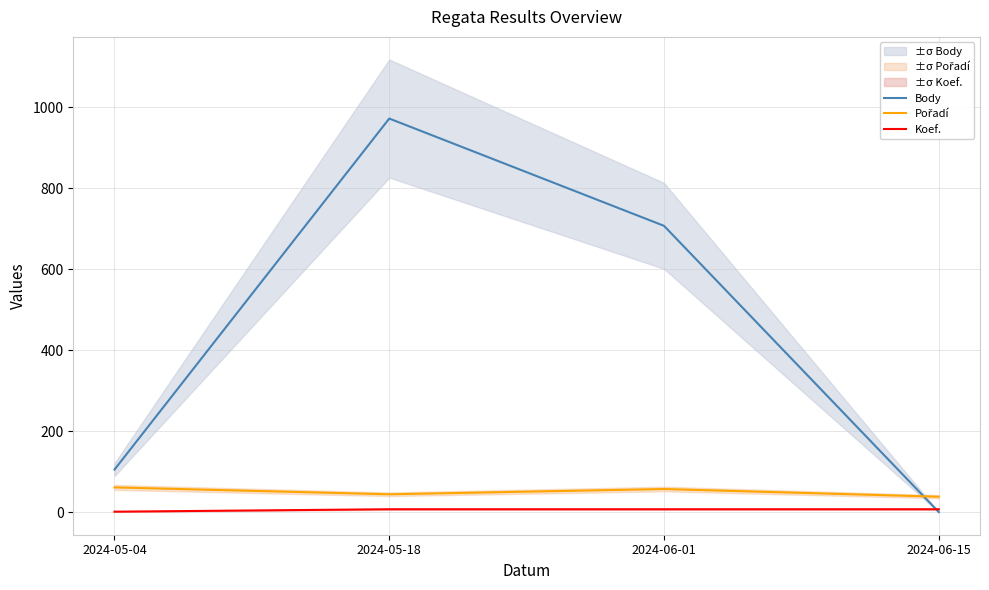

Reading left to right, list all the values displayed in this chart.

Body: 2024-05-04=105	2024-05-18=972	2024-06-01=707	2024-06-15=0
Pořadí: 2024-05-04=61	2024-05-18=44	2024-06-01=57	2024-06-15=38
Koef.: 2024-05-04=1	2024-05-18=7	2024-06-01=7	2024-06-15=7